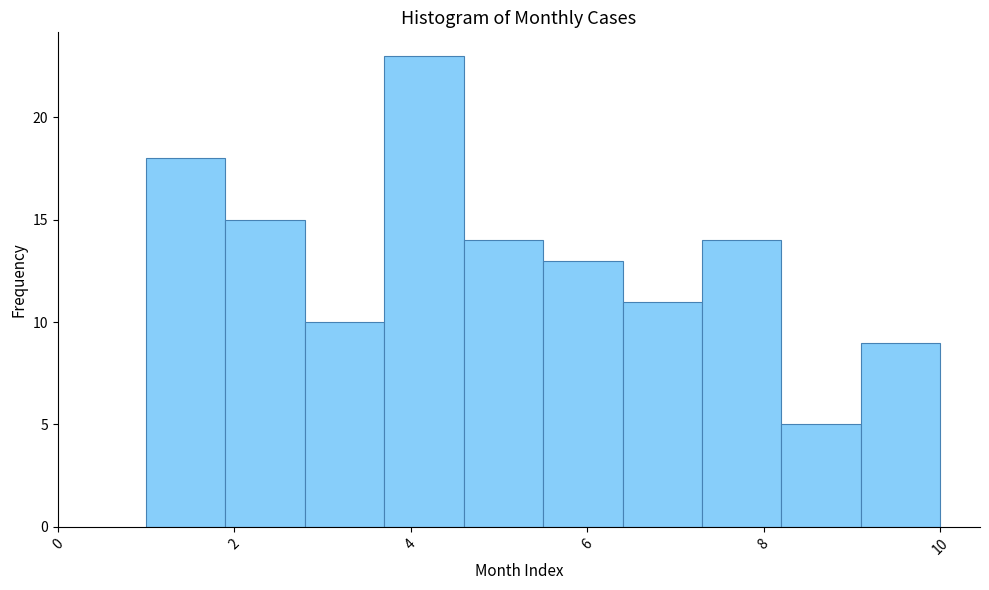

Over which range of the x-axis is the bar tallest?

3.7 to 4.6